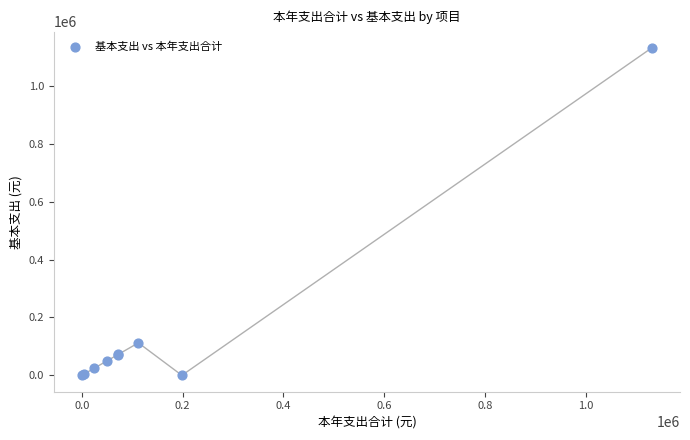

What Y value in the scatter plot is closest to 565250?

112250.9